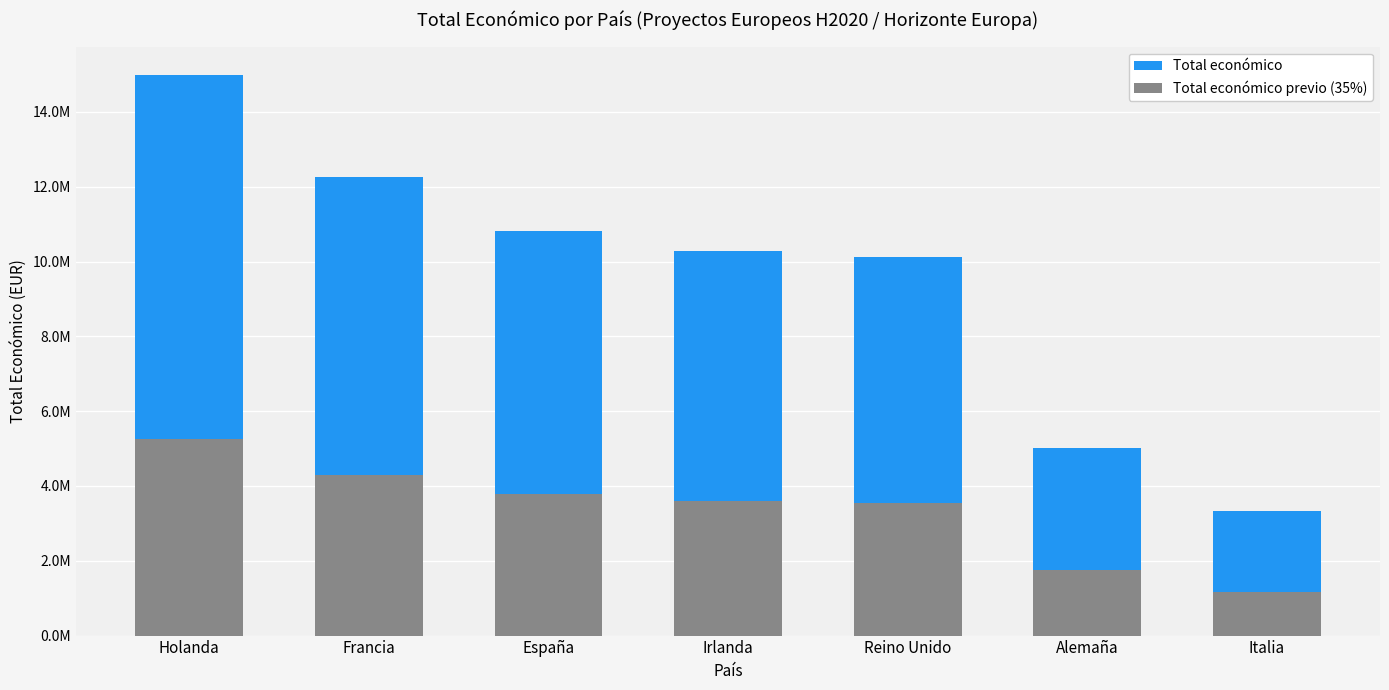

Reading left to right, transcribe all the data shown in this chart.

Total económico: 14994445.0	12267747.0	10817794.0	10294755.0	10131827.0	5022917.0	3331580.0
Total económico previo (35%): 5248055.8	4293711.5	3786227.9	3603164.2	3546139.4	1758020.9	1166053.0